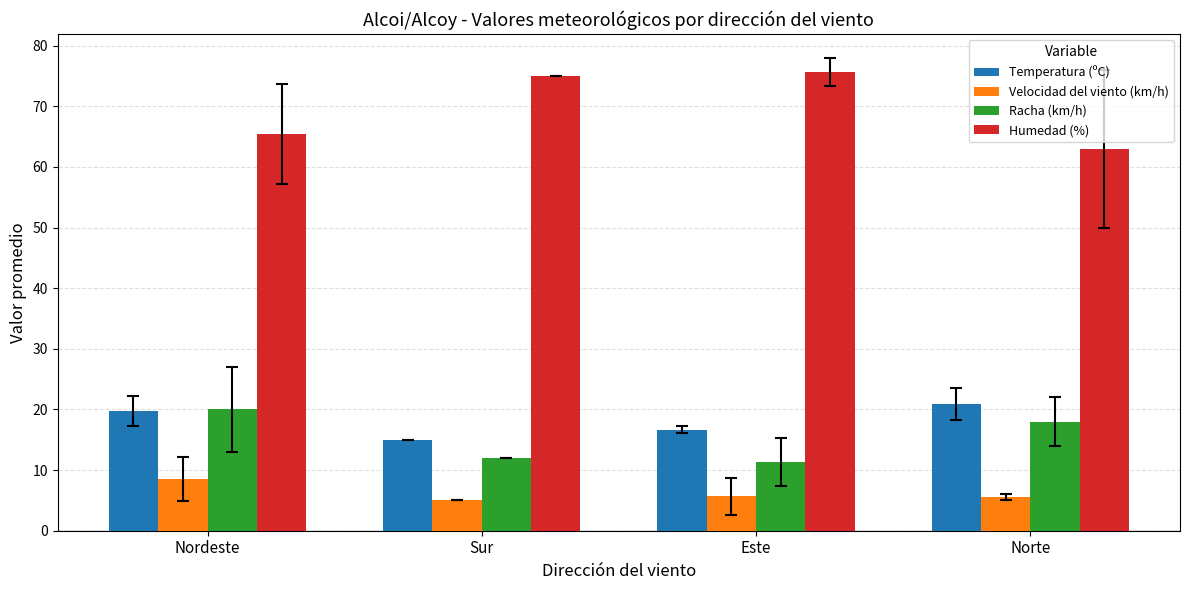

Rank the series at Sur from highest to lowest value.

Humedad (%), Temperatura (ºC), Racha (km/h), Velocidad del viento (km/h)